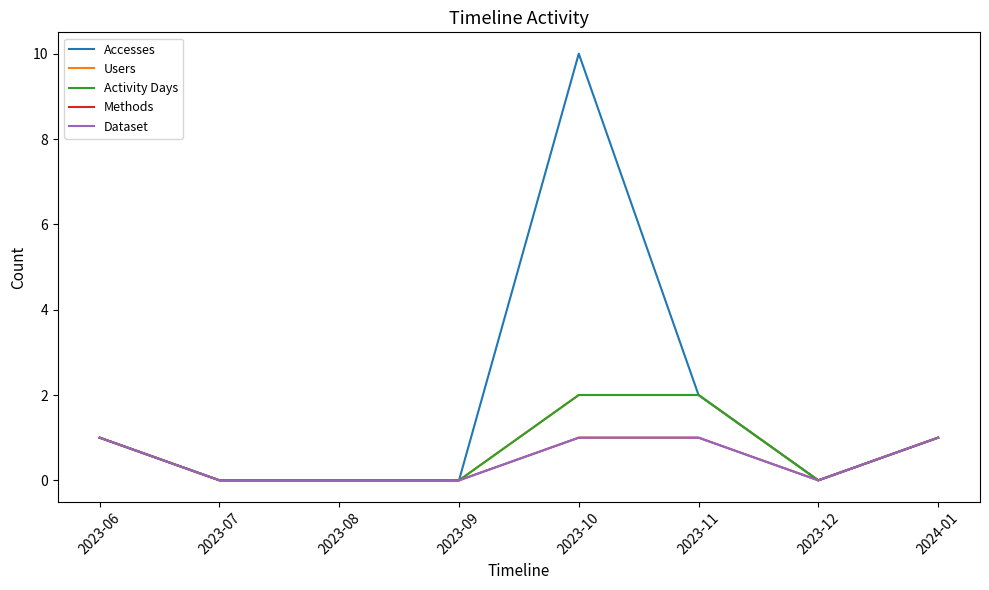

Count the Activity Days values in the range 0 to 2.

8